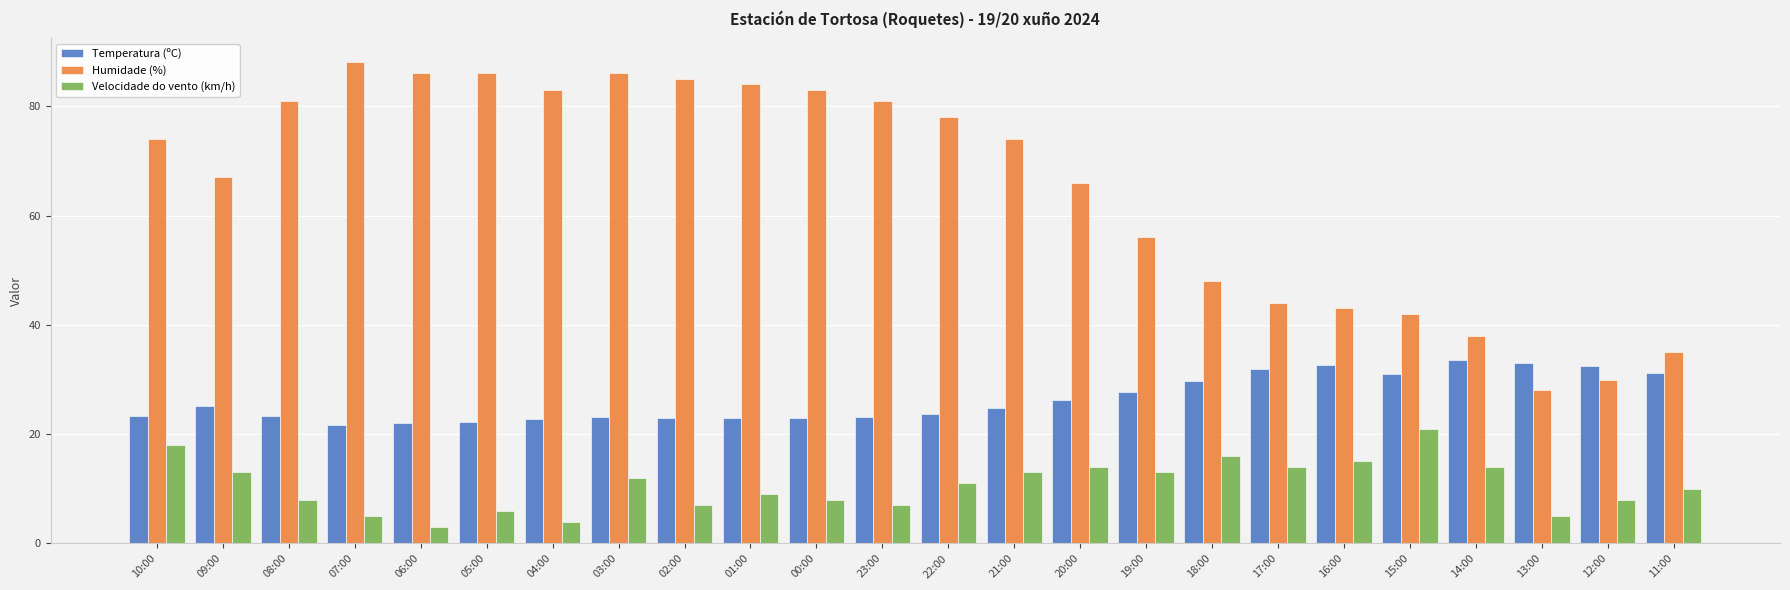

Between 06:00 and 19:00, which series saw the biggest shift?

Humidade (%)